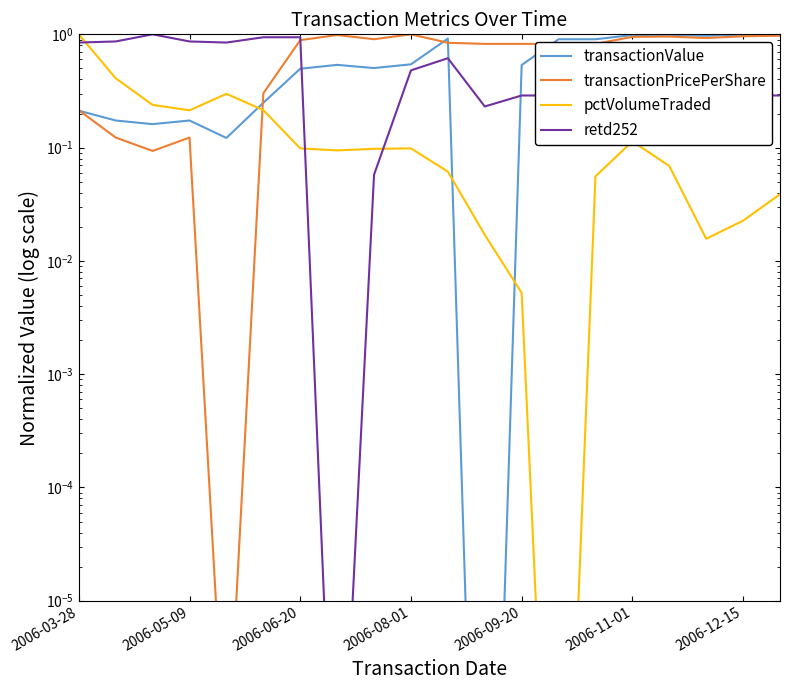

True or false: transactionPricePerShare has a value of 0.8 at 13.

True